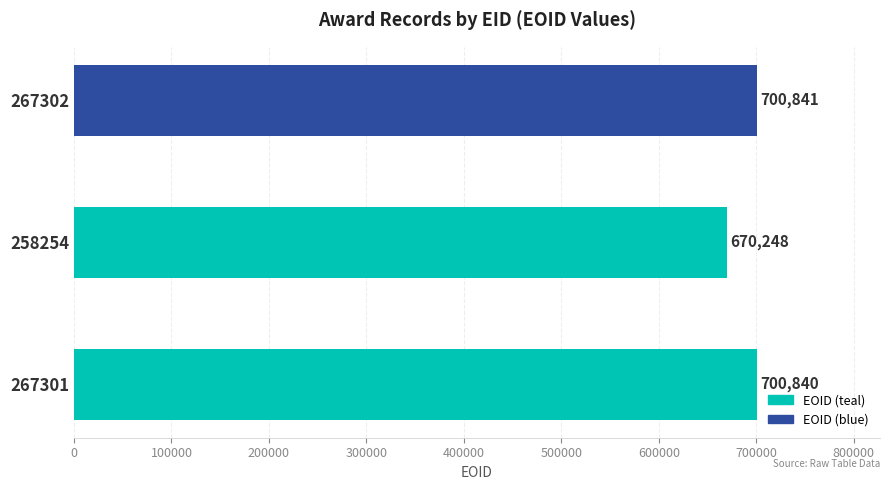

Reading top to bottom, what are all the values shown in this chart?

267302=700841	258254=670248	267301=700840